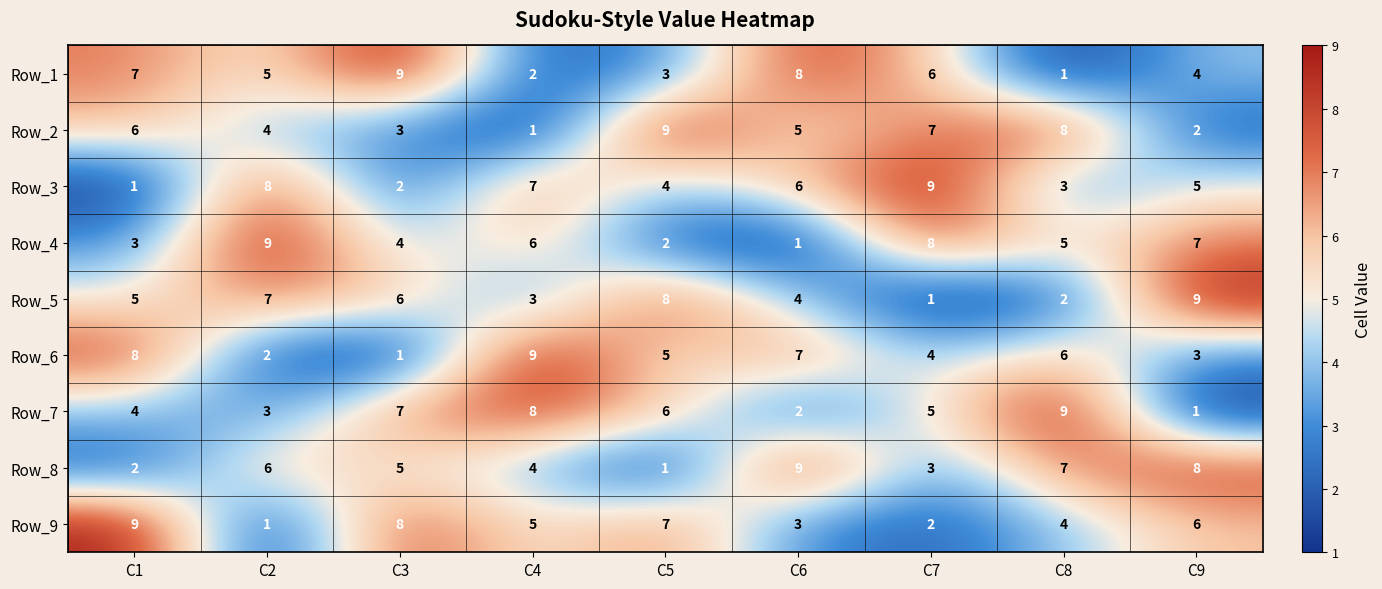

Between C5 and C6, which series saw the biggest shift?

Row_8